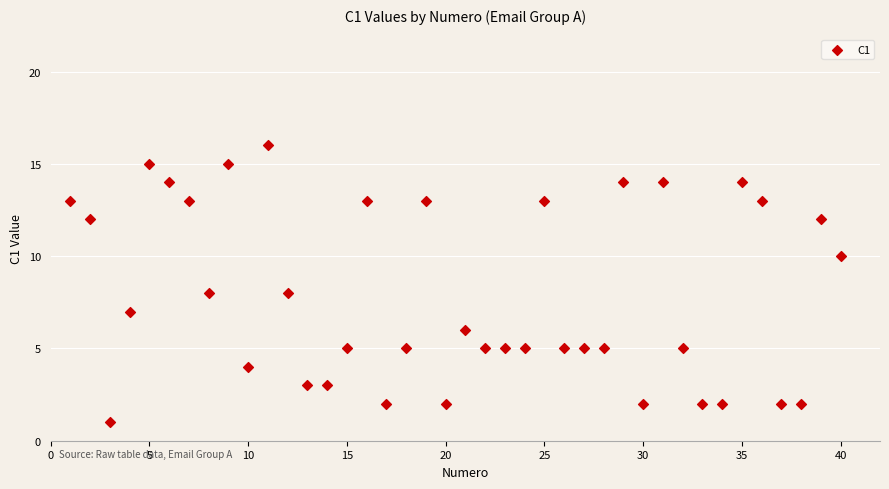

What is the range of X values (max minus min)?

39